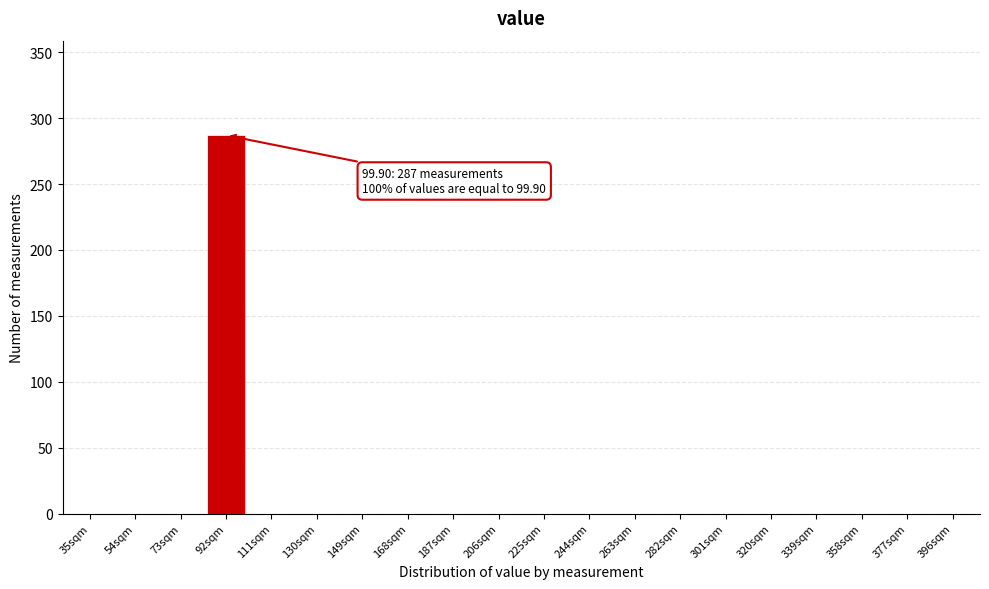

Reading left to right, transcribe all the data shown in this chart.

35sqm=0	54sqm=0	73sqm=0	92sqm=287	111sqm=0	130sqm=0	149sqm=0	168sqm=0	187sqm=0	206sqm=0	225sqm=0	244sqm=0	263sqm=0	282sqm=0	301sqm=0	320sqm=0	339sqm=0	358sqm=0	377sqm=0	396sqm=0